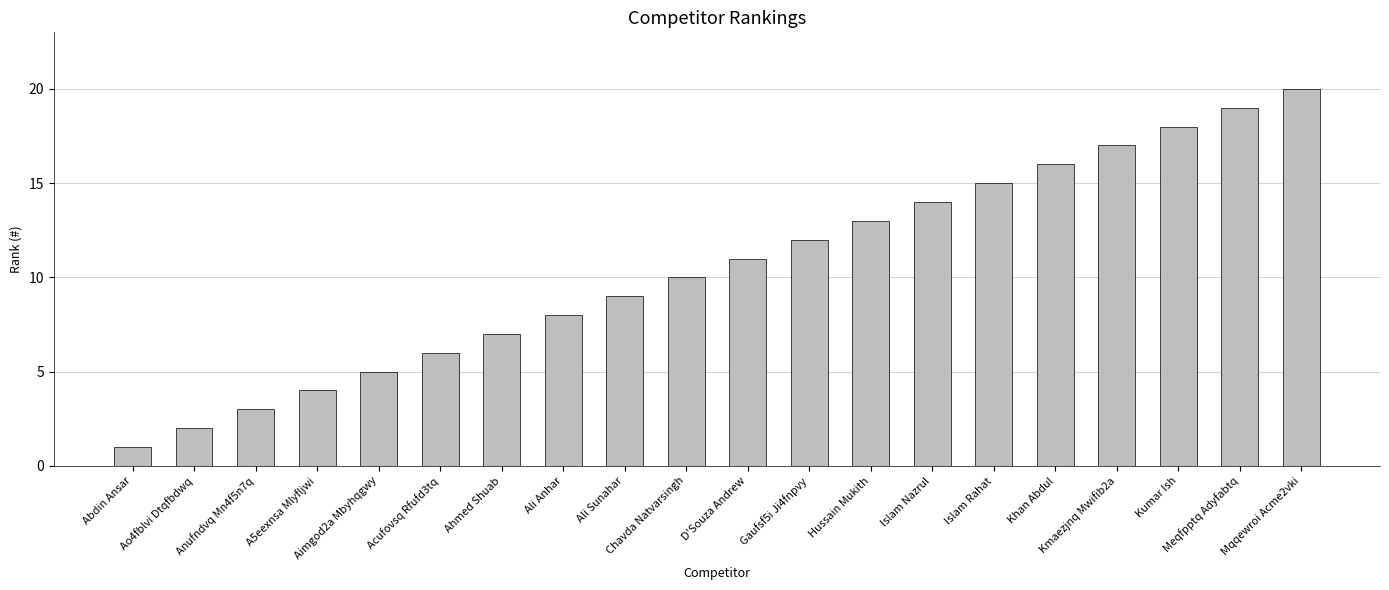

Reading right to left, list all the values displayed in this chart.

Mqqewroi Acme2vki=20	Meqfpptq Adyfabtq=19	Kumar Ish=18	Kmaezjnq Mwifib2a=17	Khan Abdul=16	Islam Rahat=15	Islam Nazrul=14	Hussain Mukith=13	Gaufsf5i Ji4fnpvy=12	D'Souza Andrew=11	Chavda Natvarsingh=10	Ali Sunahar=9	Ali Anhar=8	Ahmed Shuab=7	Acufovsq Rfufd3tq=6	Aimgod2a Mbyhqgwy=5	A5eexnsa Mlyfljwi=4	Anufndvq Mn4f5n7q=3	Ao4fblvi Dtqfbdwq=2	Abdin Ansar=1